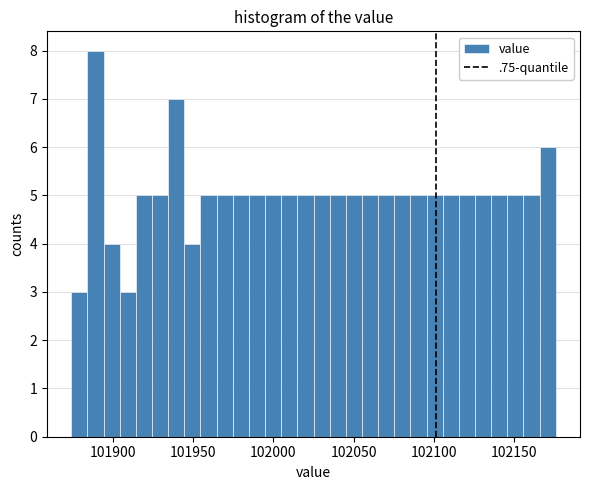

Around what value on the x-axis is the tallest bar? Give the approximate position of its centre, as read against the axis.

101890